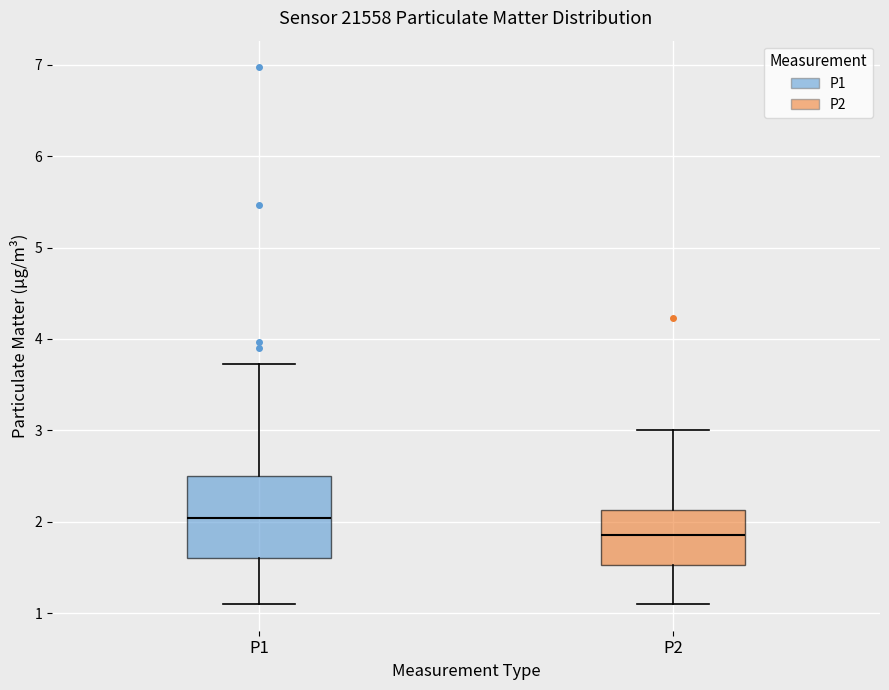

Reading left to right, transcribe this box plot: for each box, give where its median line is, the range the box spans, and where its two whiskers end, as read against the y-axis. The values are not printed on the chart, so give them approximately, as read against the axis.

P1: median 2.0, box 1.6 to 2.5, whiskers 1.1 to 3.7
P2: median 1.9, box 1.5 to 2.1, whiskers 1.1 to 3.0